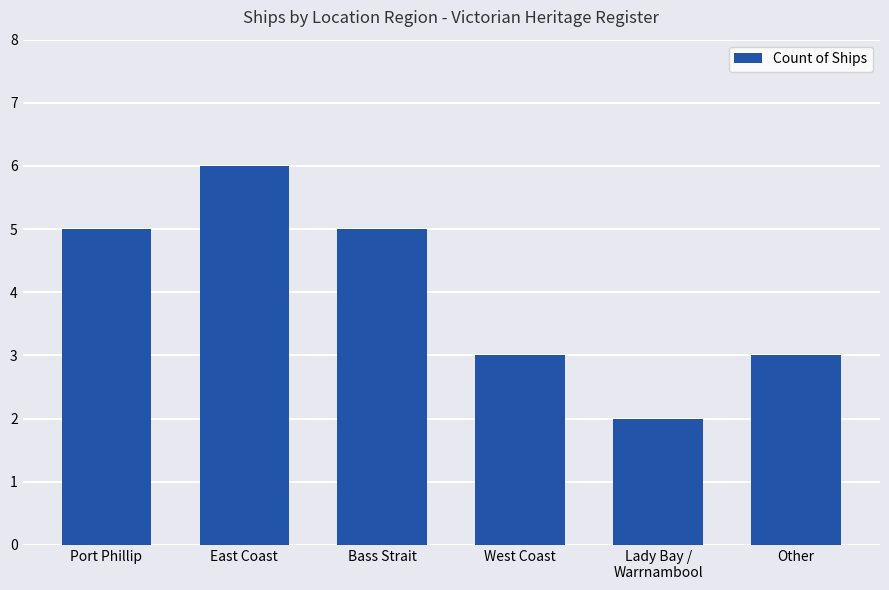

What is the approximate value at Bass Strait?

5